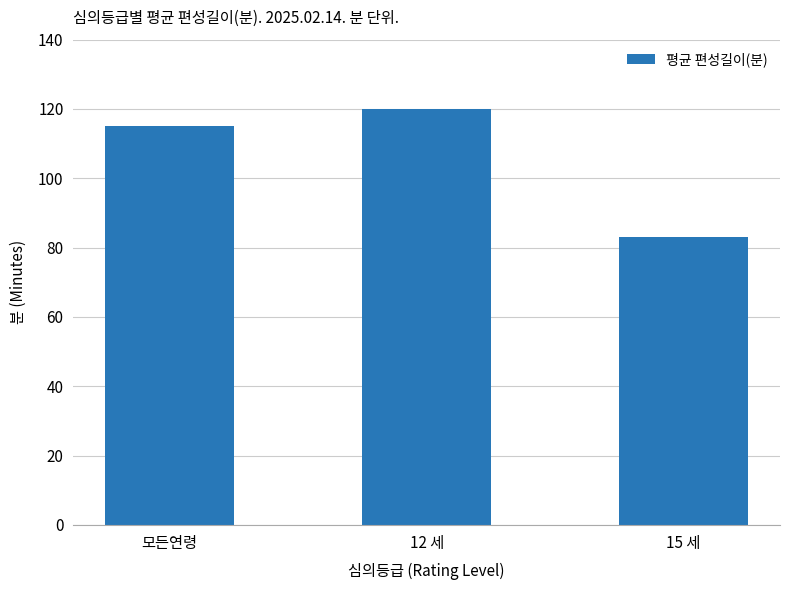

What is the value of the 2nd bar from the left?

120.0